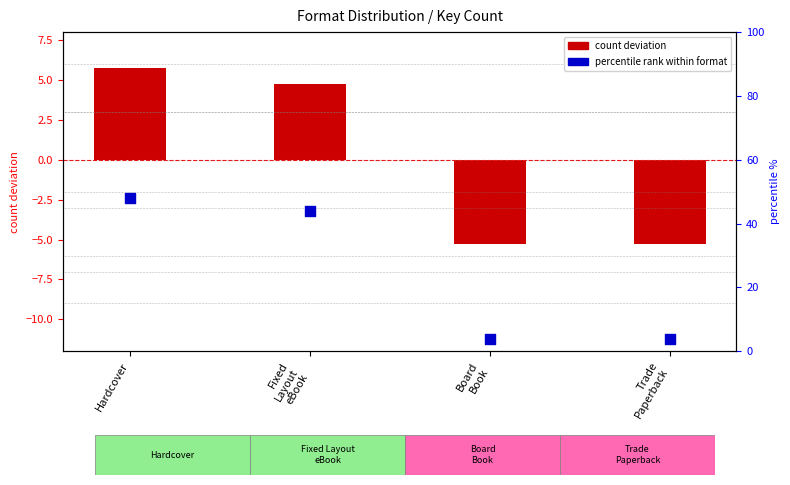

What is the total value across all series at Trade
Paperback?

-1.2